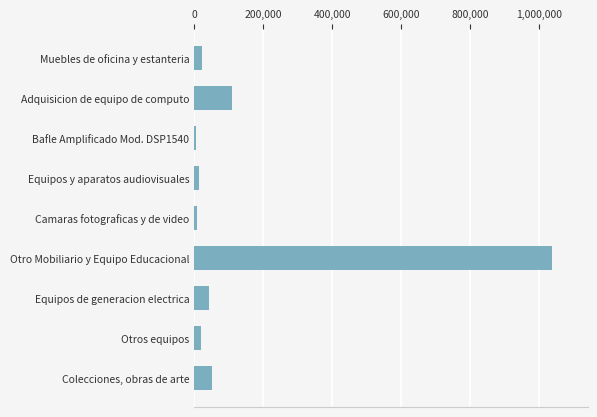

List the labels in order of value, smallest first.

Bafle Amplificado Mod. DSP1540, Camaras fotograficas y de video, Equipos y aparatos audiovisuales, Otros equipos, Muebles de oficina y estanteria, Equipos de generacion electrica, Colecciones, obras de arte, Adquisicion de equipo de computo, Otro Mobiliario y Equipo Educacional